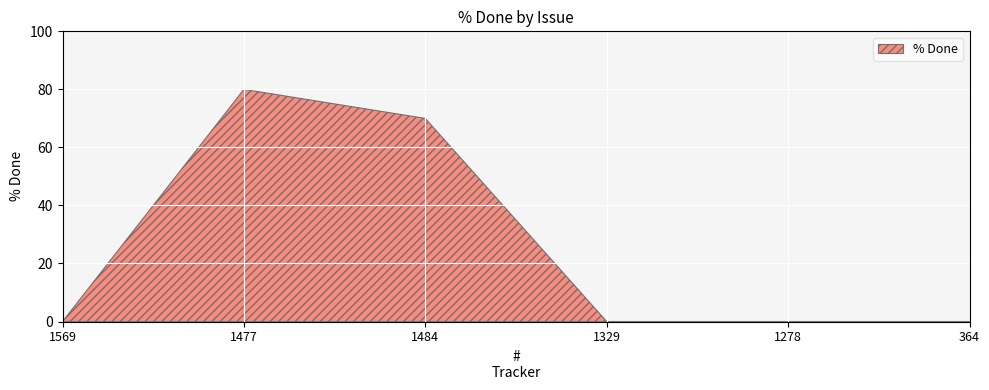

At which label is the value closest to 40?

1484